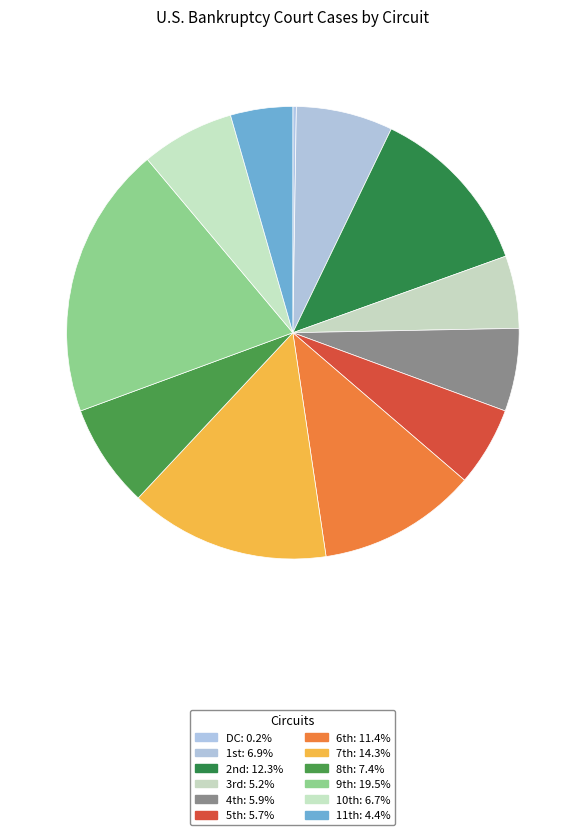

Does any single category account for the majority?

No